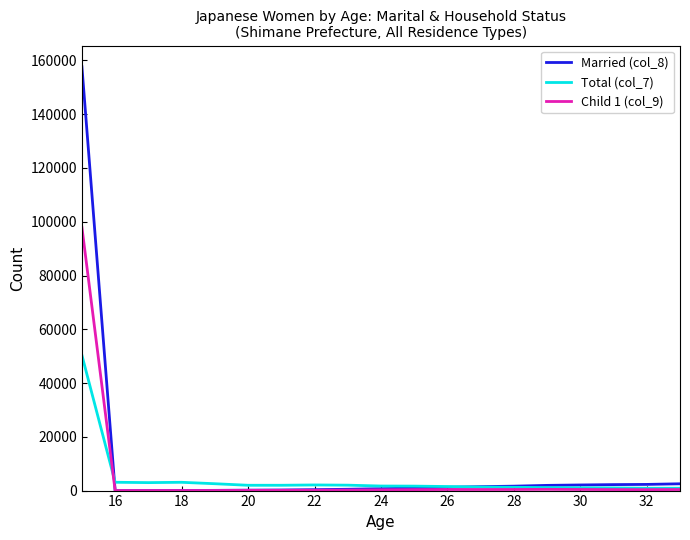

Rank the series by their maximum value, from lowest to highest.

Total (col_7), Child 1 (col_9), Married (col_8)